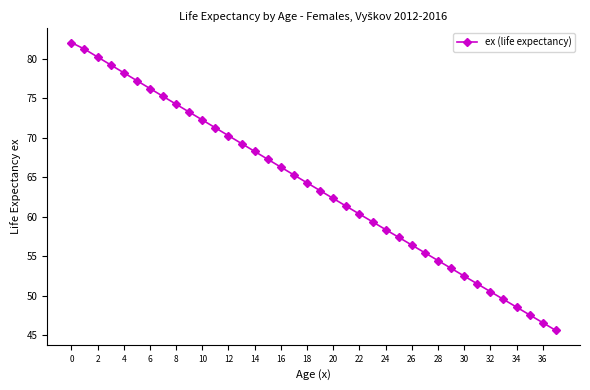

What is the average value?

63.9